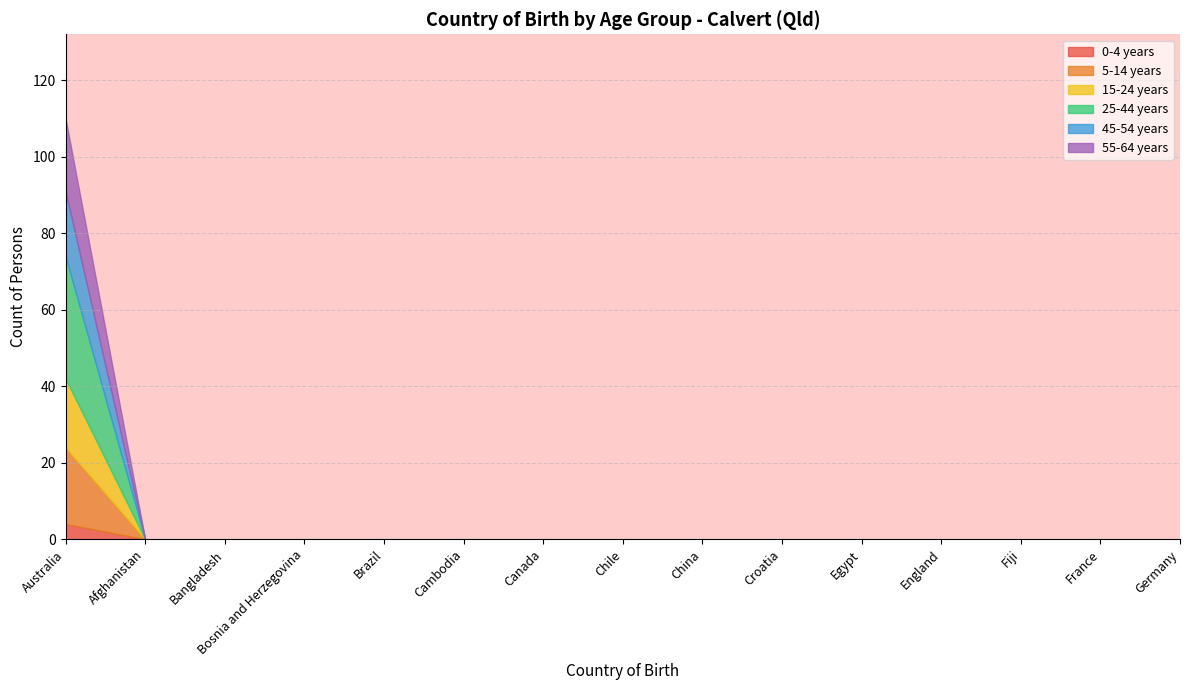

Between Canada and Croatia, which is larger?

Canada